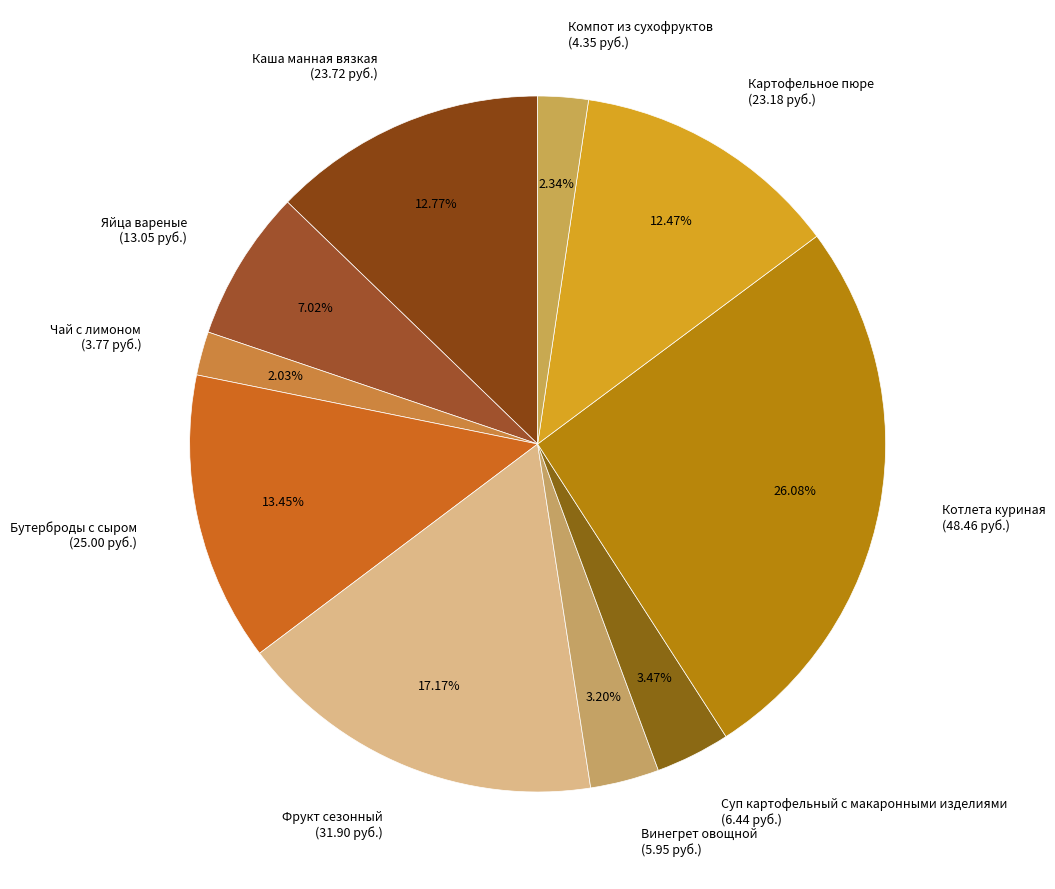

How much of the chart is everything except Винегрет овощной?

96.8%